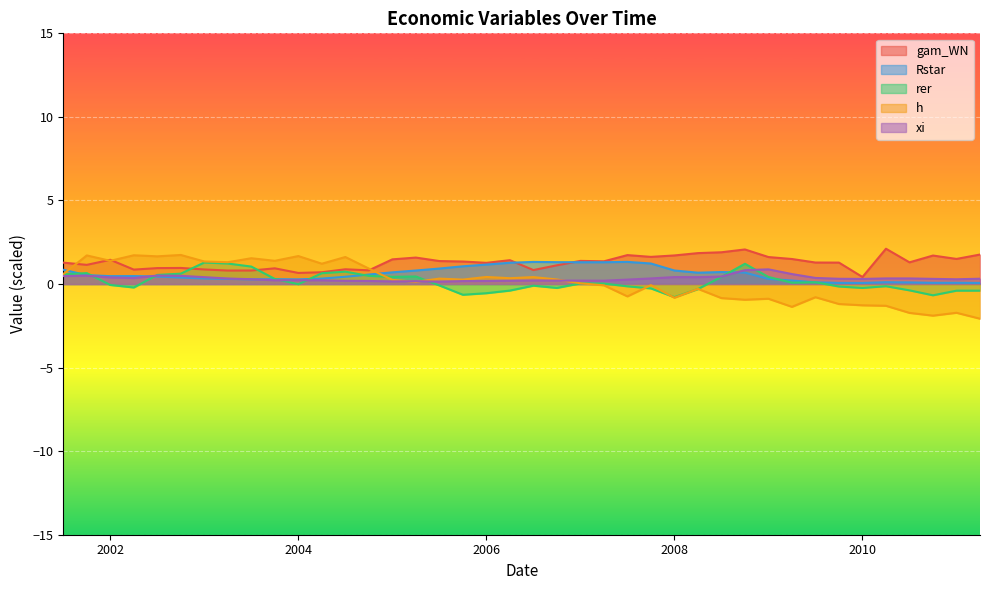

How many series are shown in this chart?

5